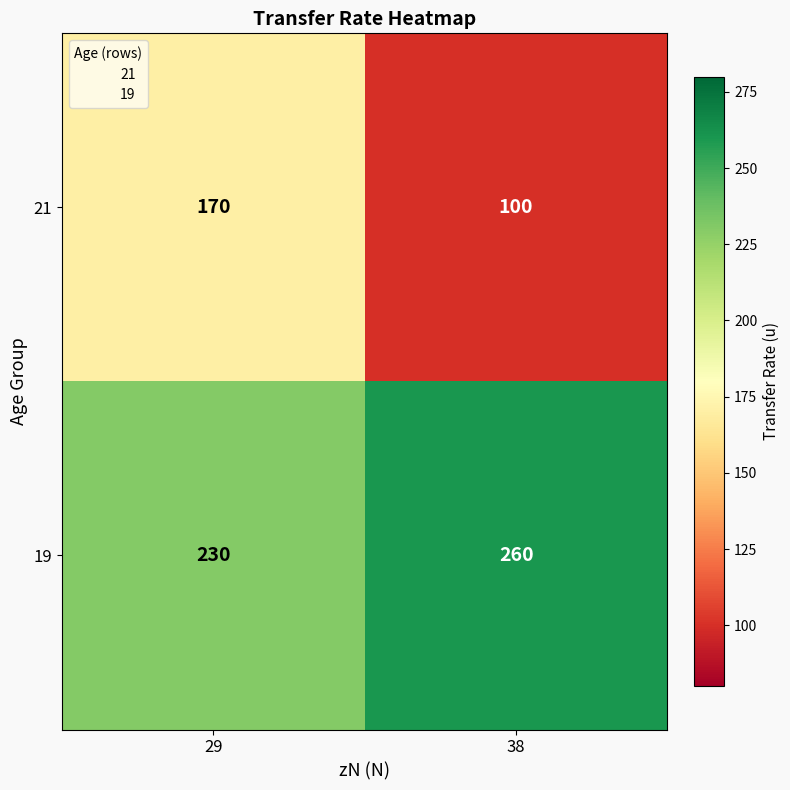

What is the spread (max minus min) of values at 29?

60